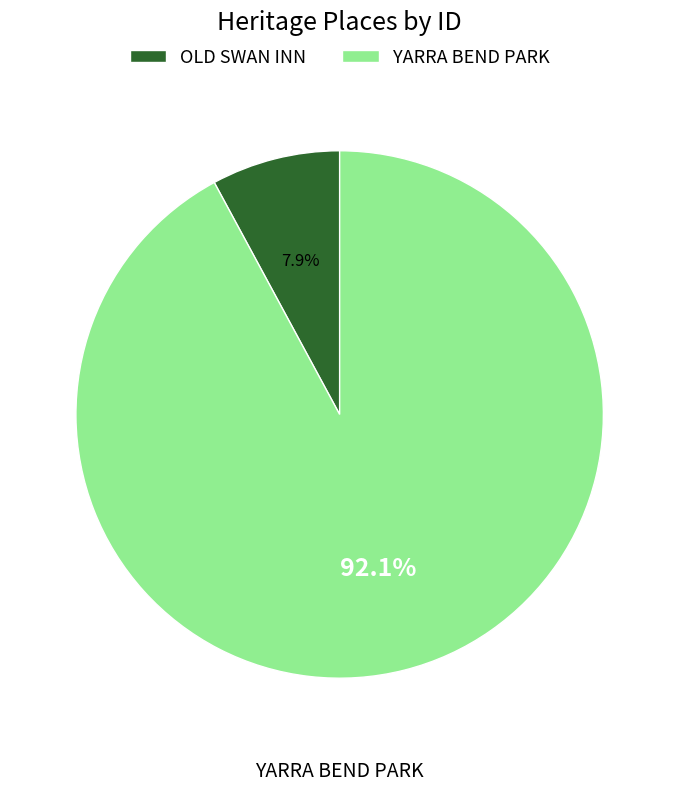

What percentage is the OLD SWAN INN slice, to the nearest percent?

8%